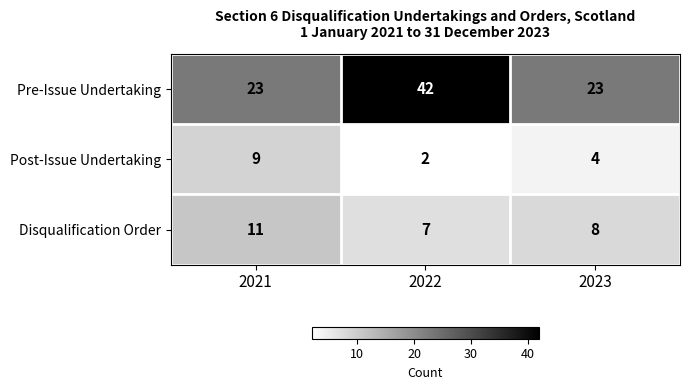

Rank the categories by Post-Issue Undertaking value from lowest to highest.

2022, 2023, 2021